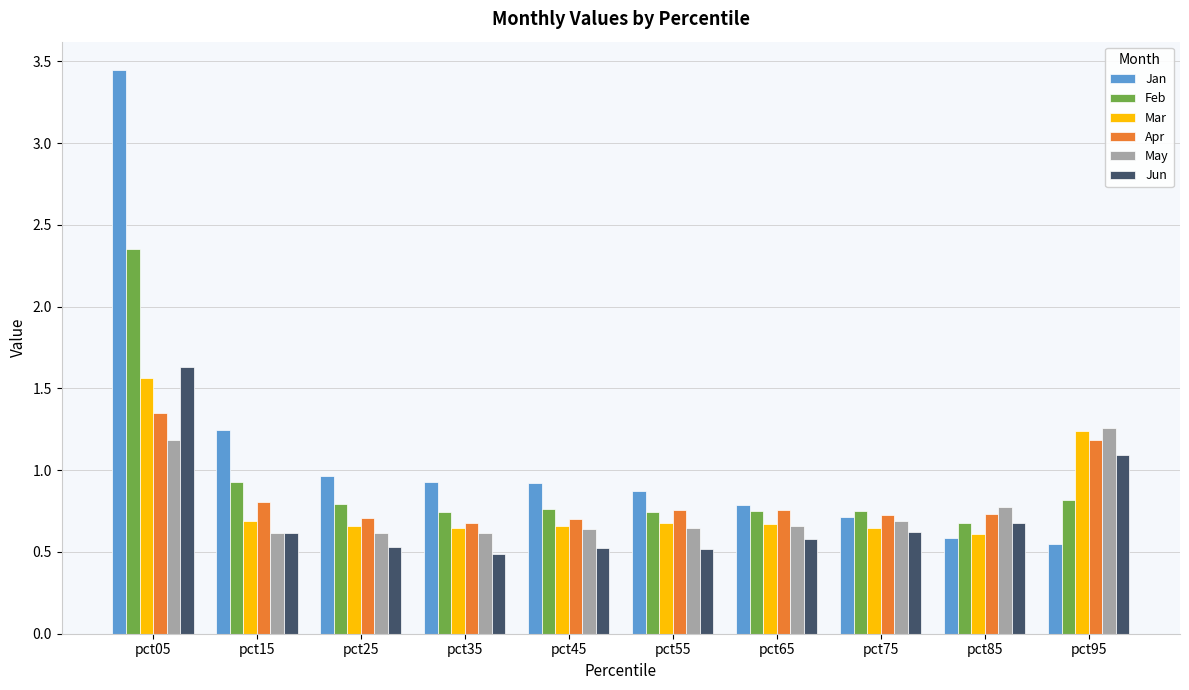

What is the sum of the May values at pct75 and pct85?

1.5